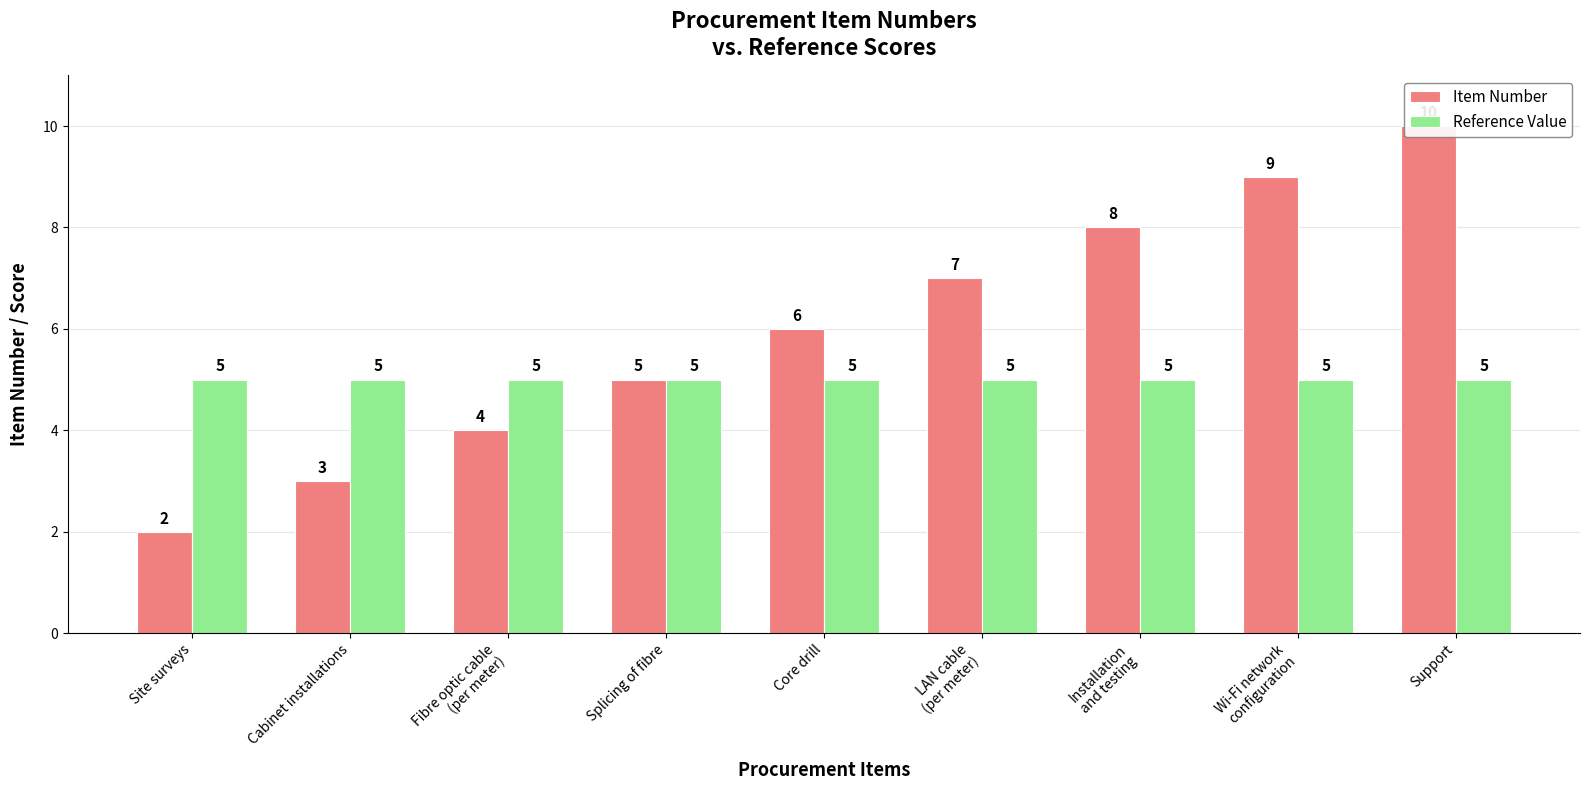

Rank the series at Wi-Fi network
configuration from highest to lowest value.

Item Number, Reference Value